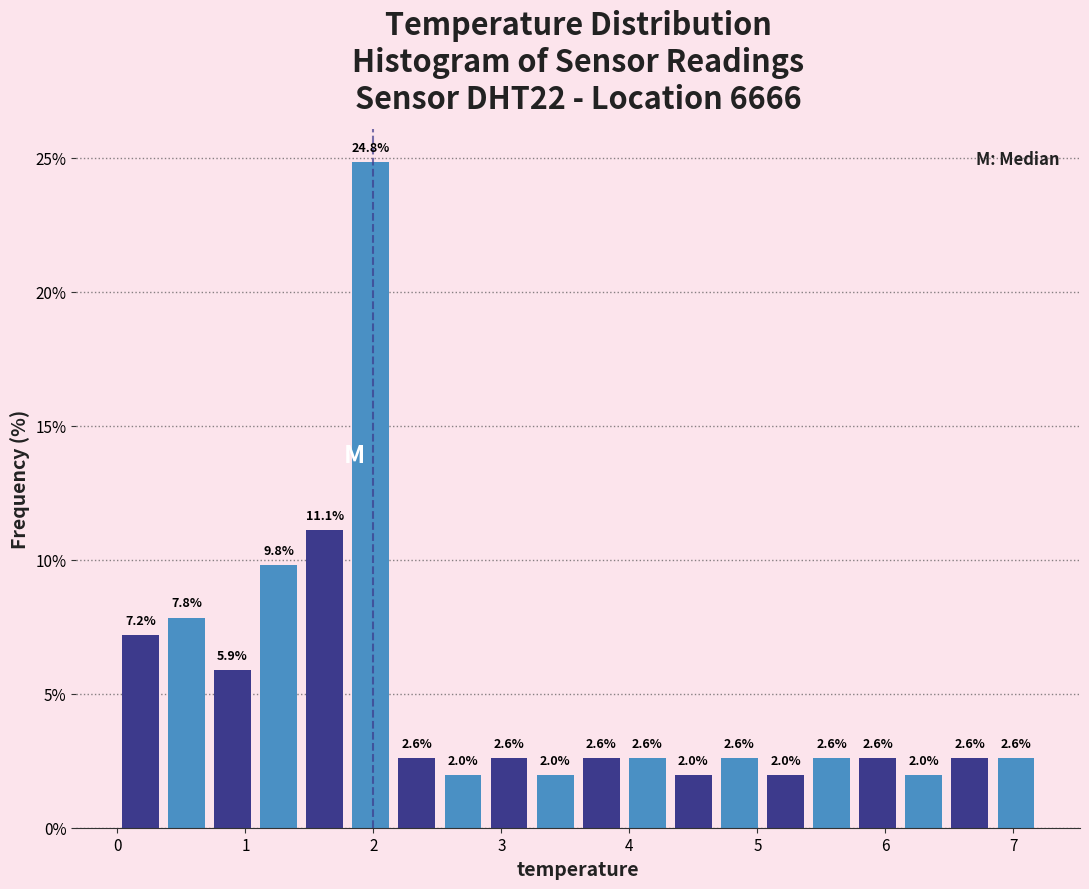

Around what value on the x-axis is the tallest bar? Give the approximate position of its centre, as read against the axis.

2.0